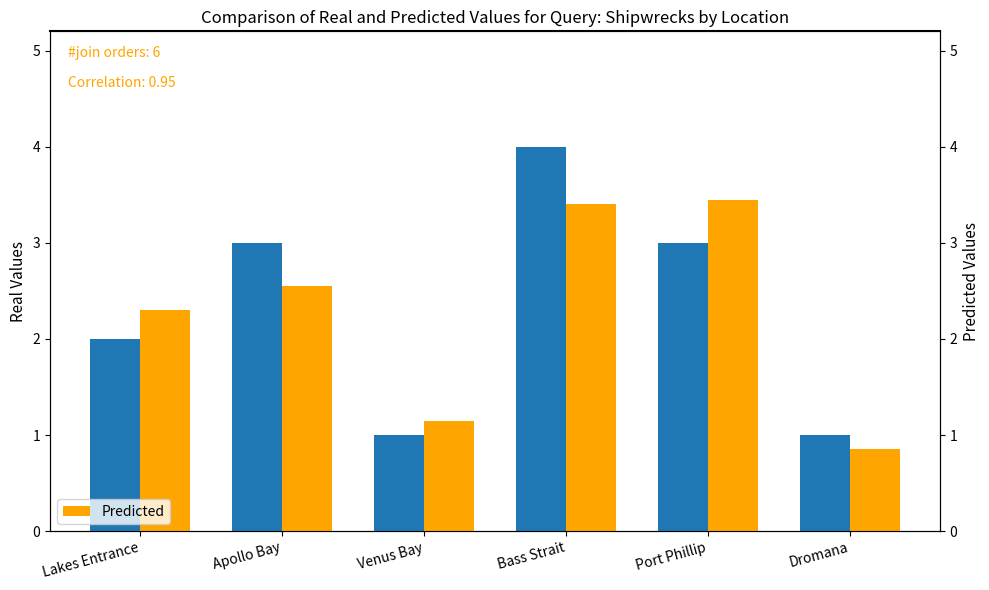

Which series has the largest range (max minus min)?

Real Values